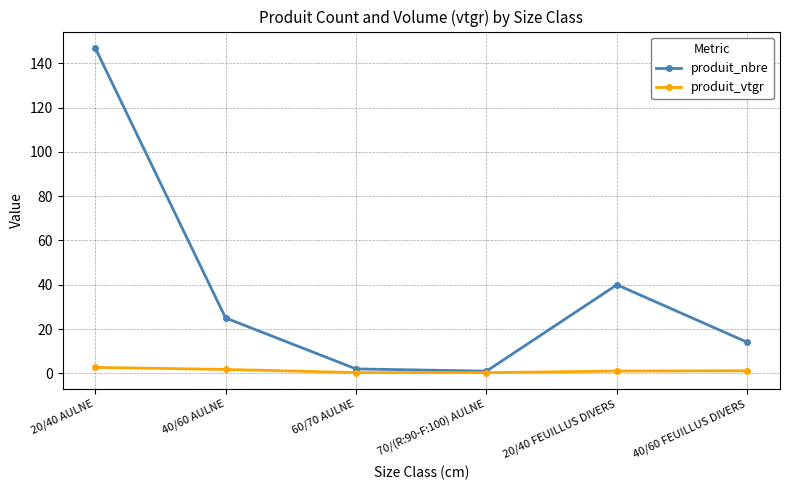

The value of produit_vtgr at 40/60 AULNE is 1.8. True or false?

True